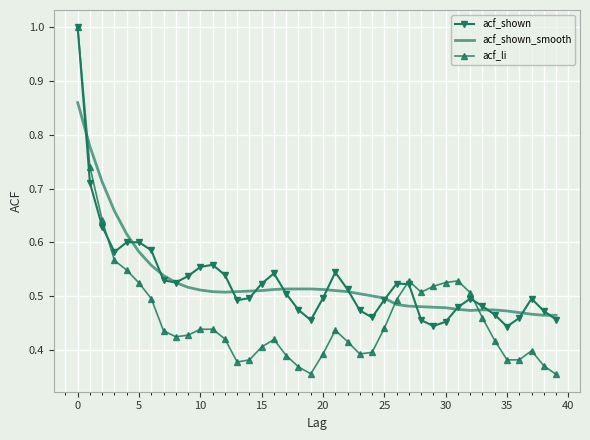

What is the greatest value displayed?

1.0